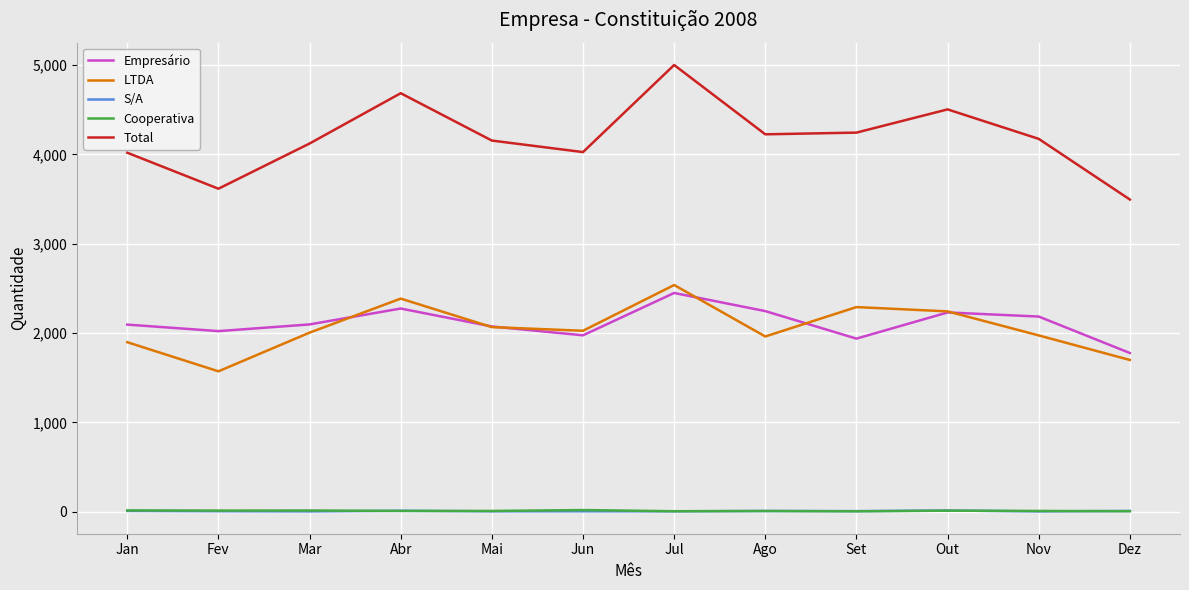

Which series has the largest range (max minus min)?

Total